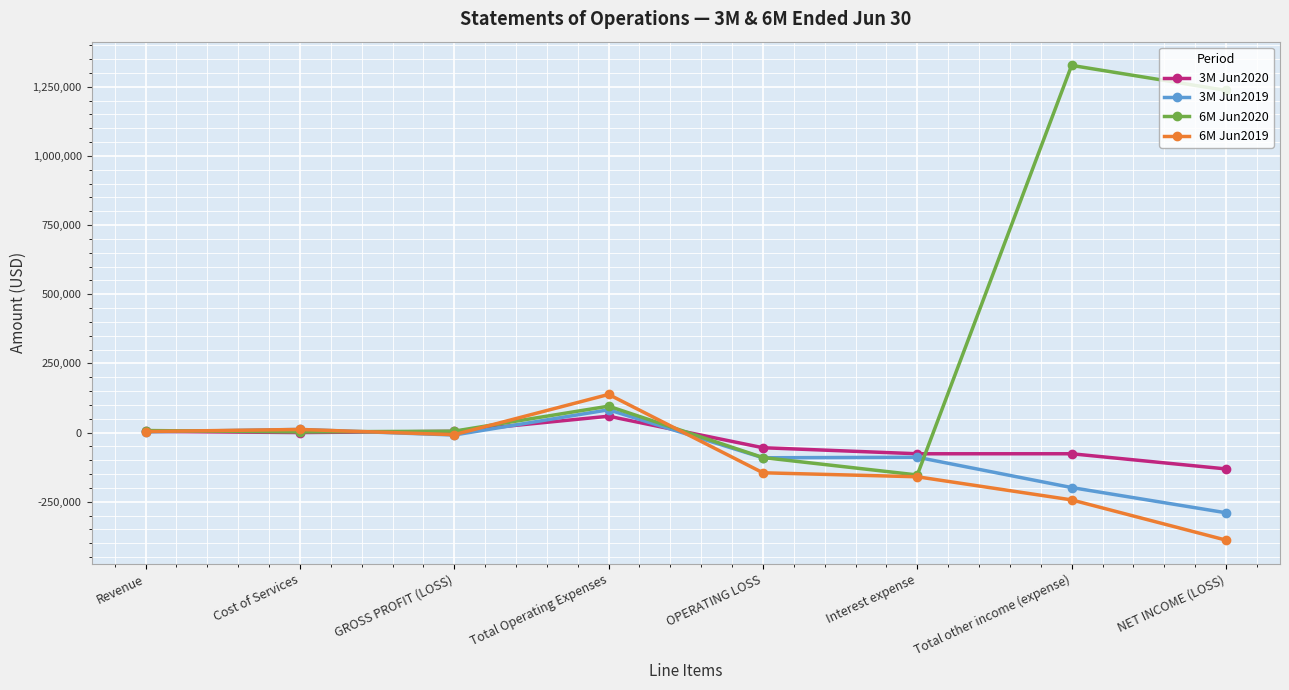

What is the greatest value displayed?

1327136